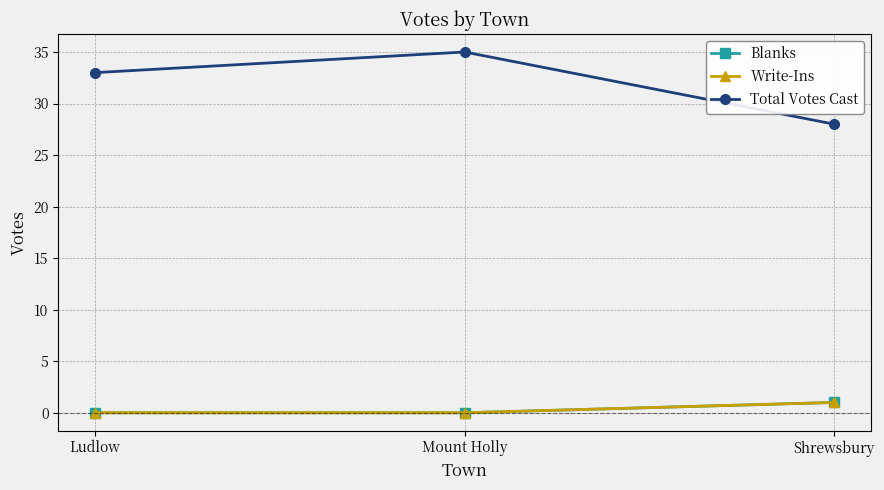

What are all the series names shown in the legend?

Blanks, Write-Ins, Total Votes Cast